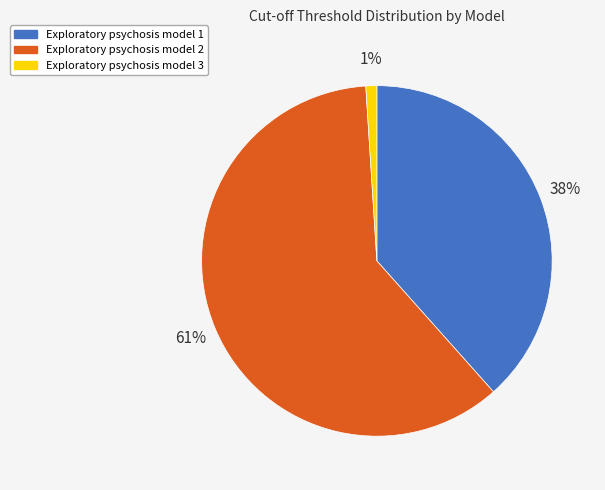

Which slice is the smallest?

Exploratory psychosis model 3